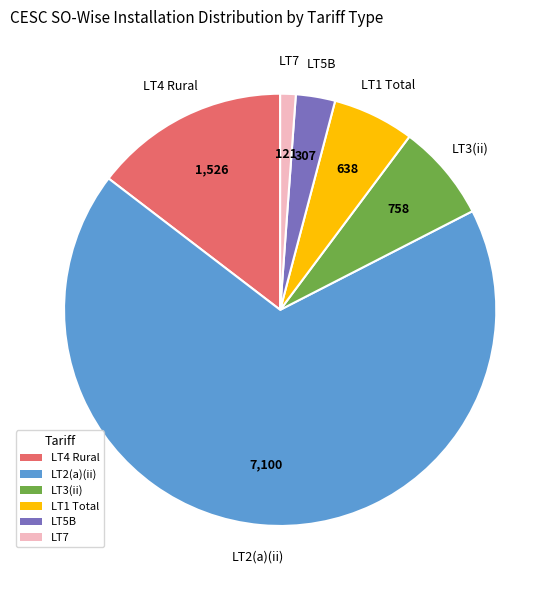

Is the sum of LT4 Rural and LT1 Total greater than half?

No